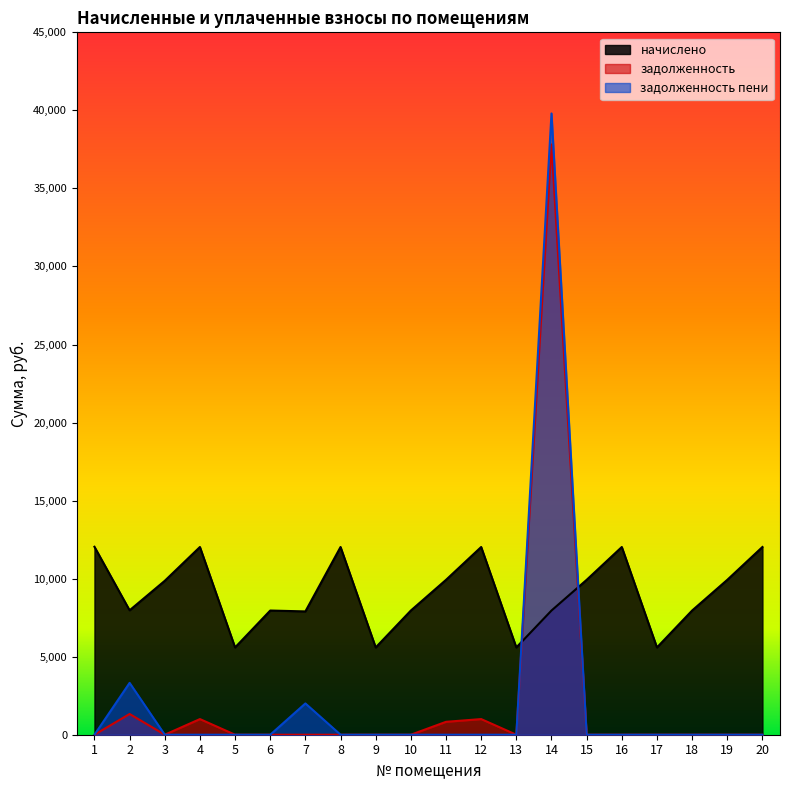

What is the difference between the maximum and minimum values in the задолженность series?

37814.5